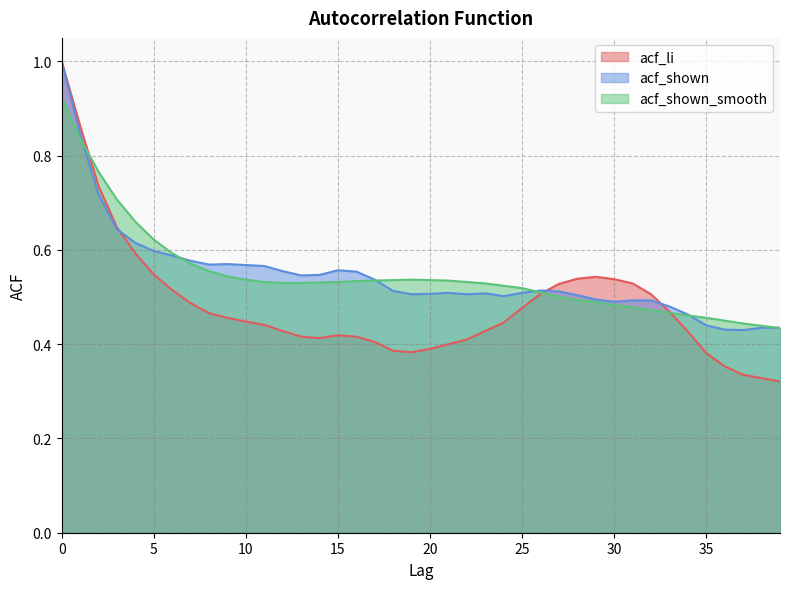

Is it true that acf_li equals 1.2 at 1?

False